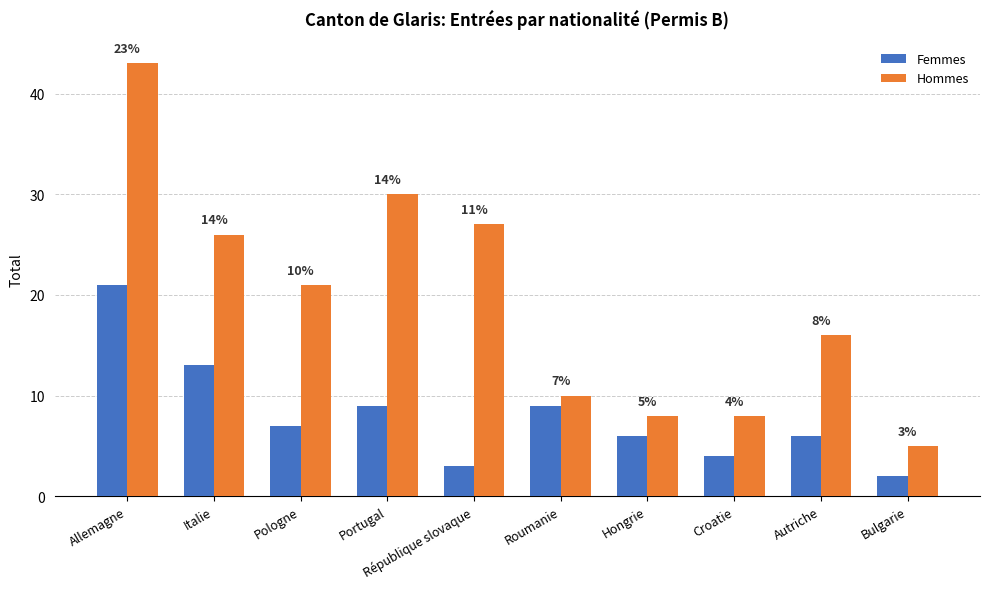

What is the label of the 6th bar from the right?

République slovaque